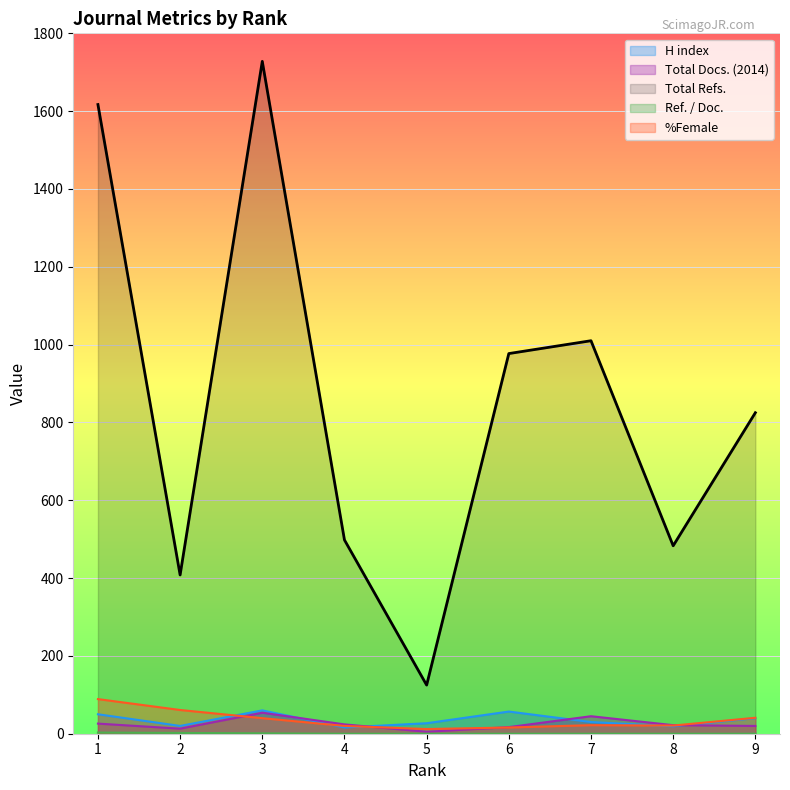

Which has a higher value, 1 or 6?

6